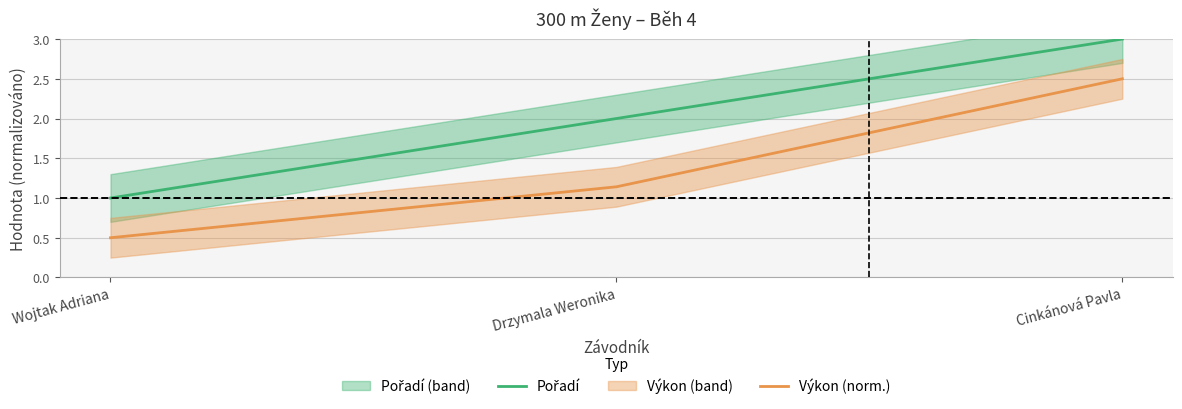

Where is Výkon (norm.) nearest to the value 1?

Drzymala Weronika